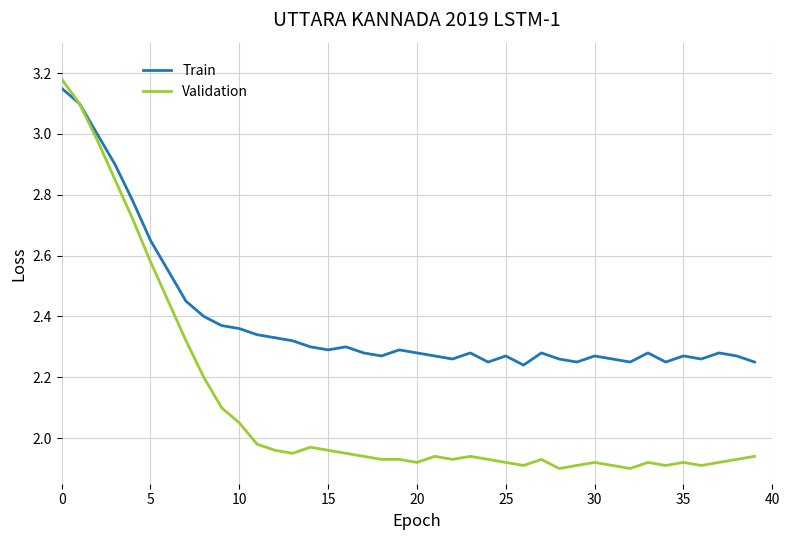

At how many categories does at least one series exceed 2?

40